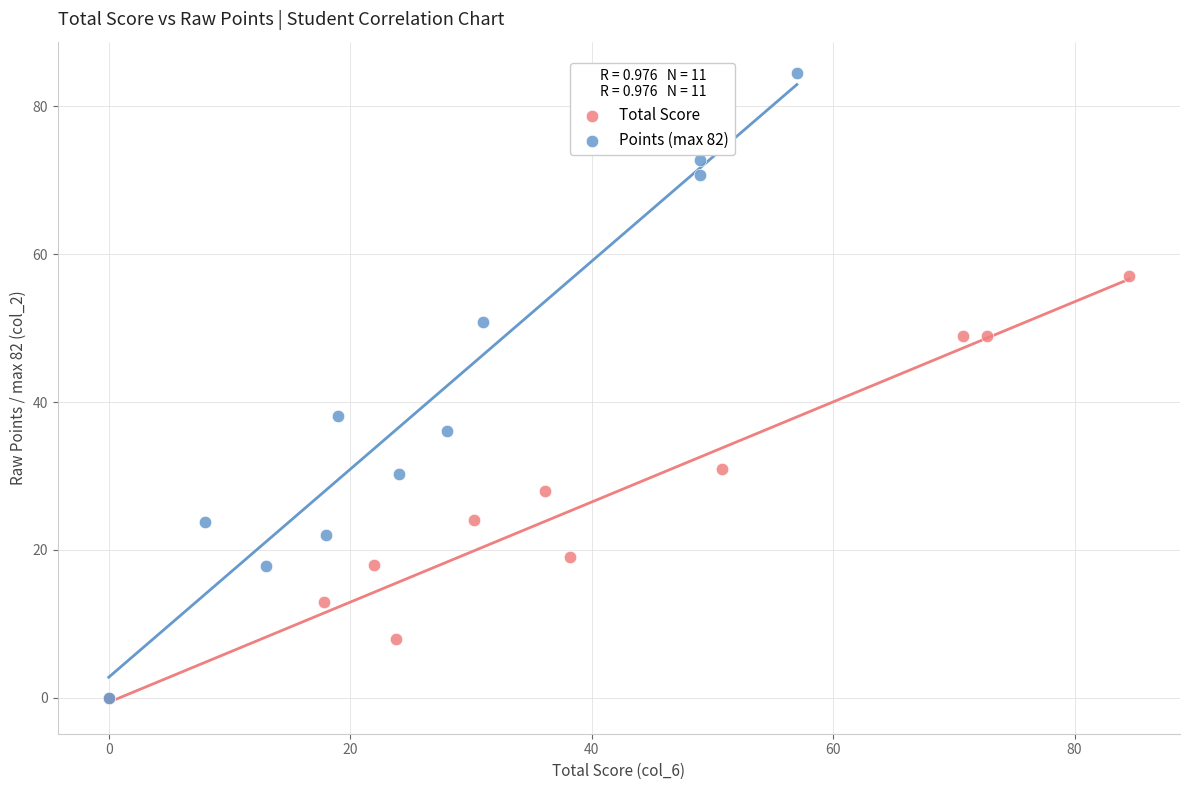

What are all the series names shown in the legend?

Total Score, Points (max 82)